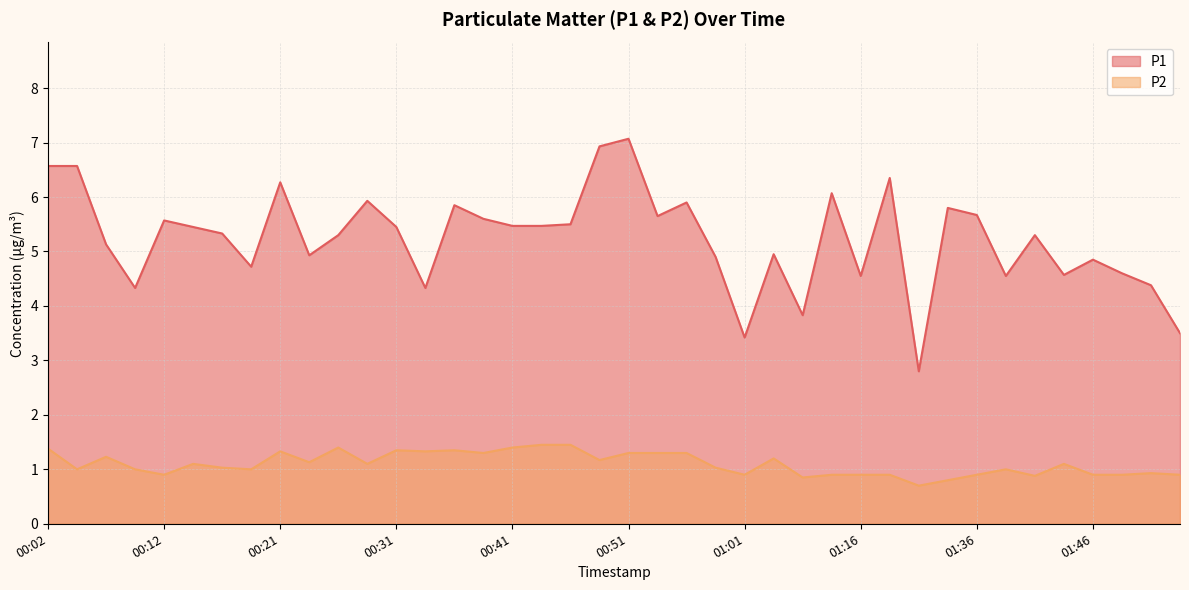

What is the value of the P2 point at the 6th from the left?

1.1